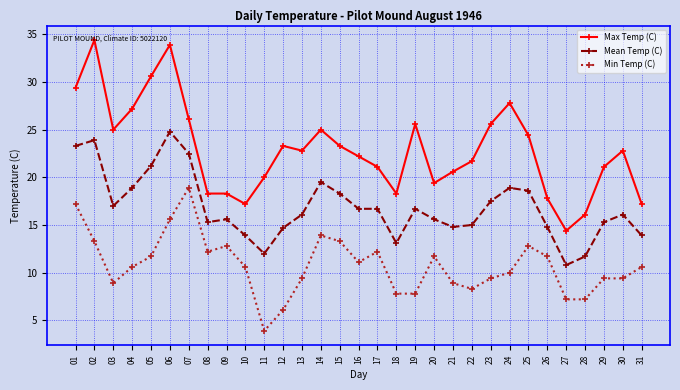

How many distinct data groups are displayed?

3